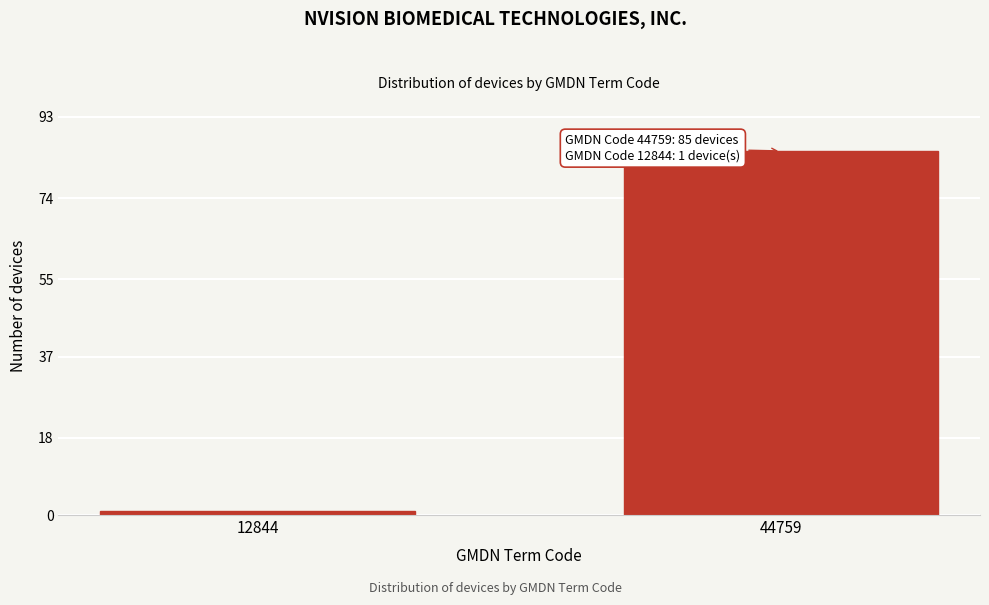

Reading right to left, transcribe all the data shown in this chart.

85	1